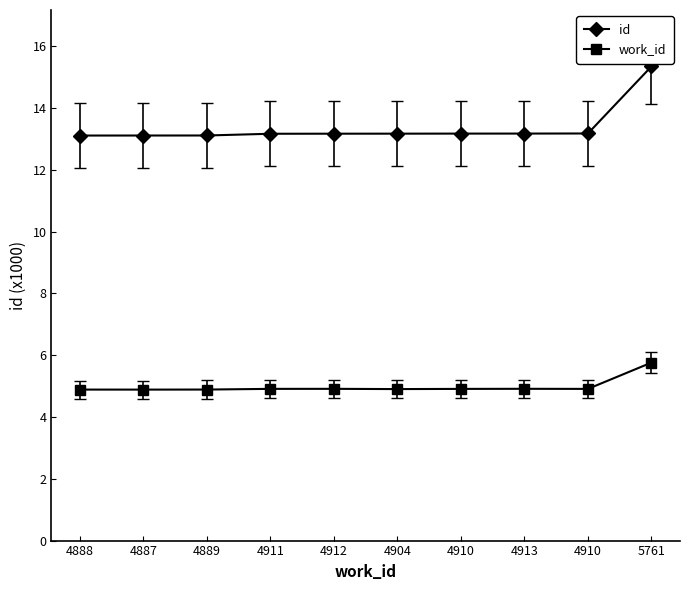

Rank the categories by id value from lowest to highest.

4888, 4887, 4889, 4911, 4912, 4904, 4910, 4913, 4910, 5761